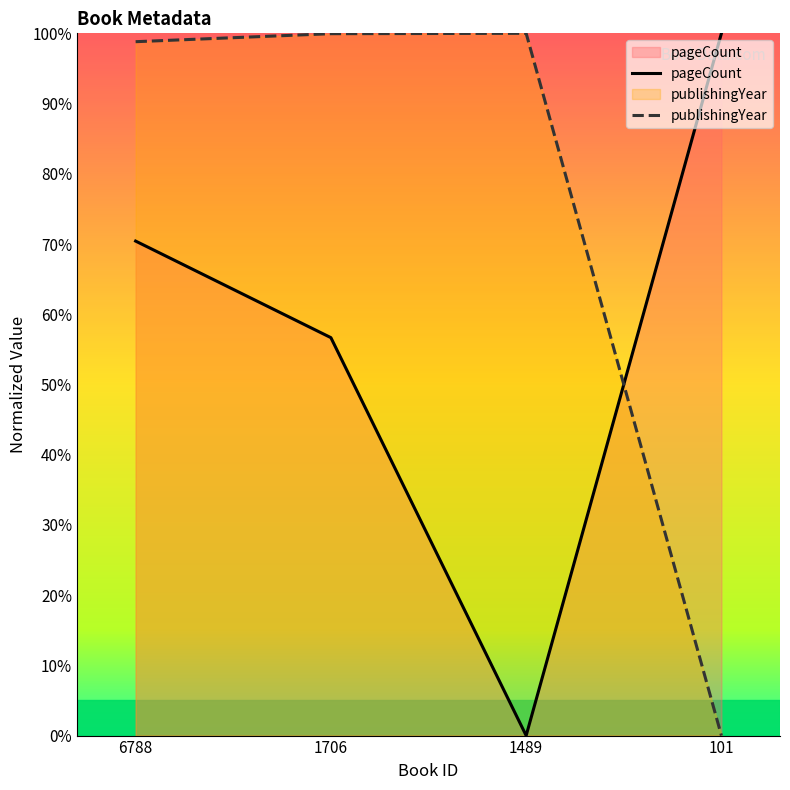

How many categories are shown in the chart?

4